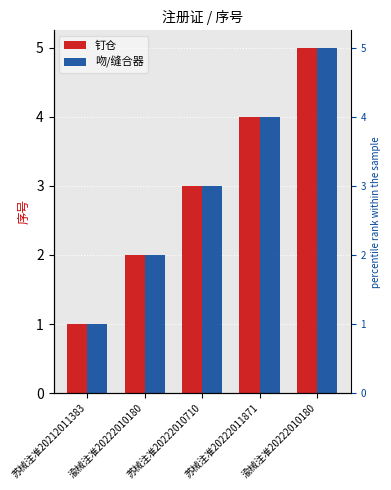

What is the average value of the 吻/缝合器 series?

3